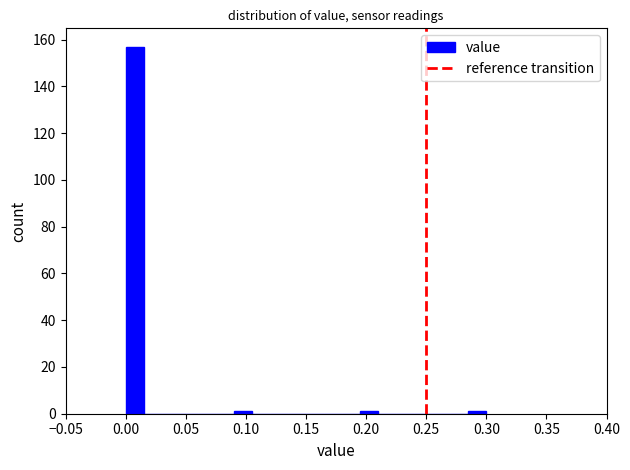

Read against the x-axis, roughly where is the centre of the tallest bar?

0.010